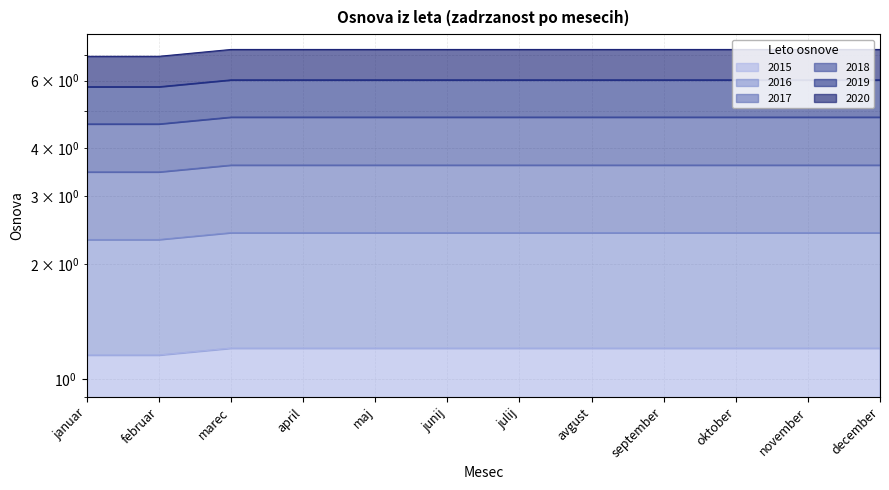

What position from the left is julij?

7